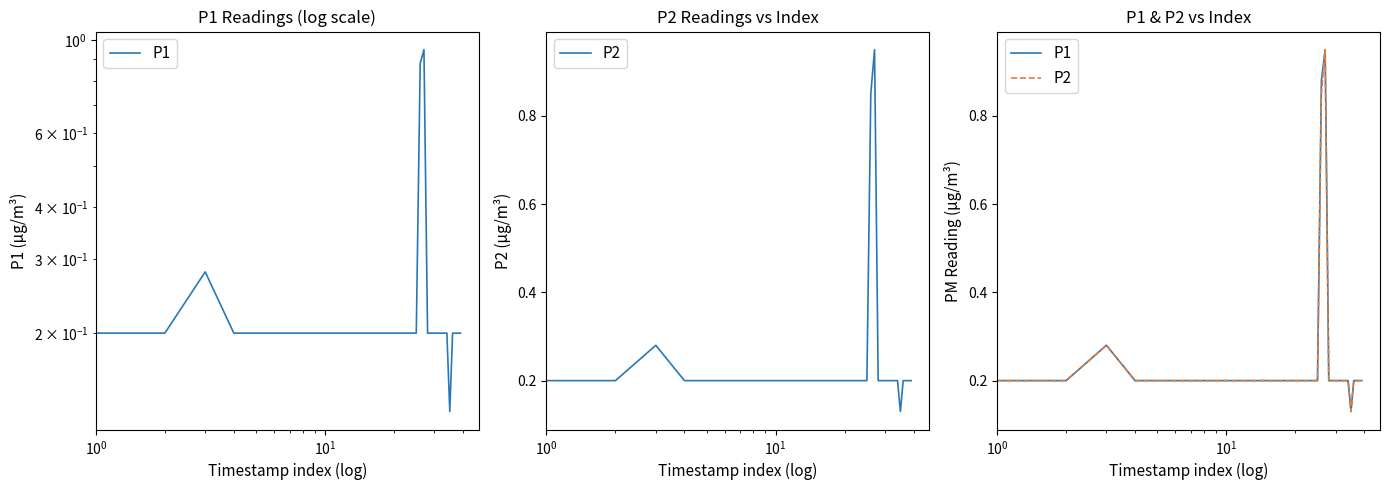

What is the minimum value for P2?

0.1